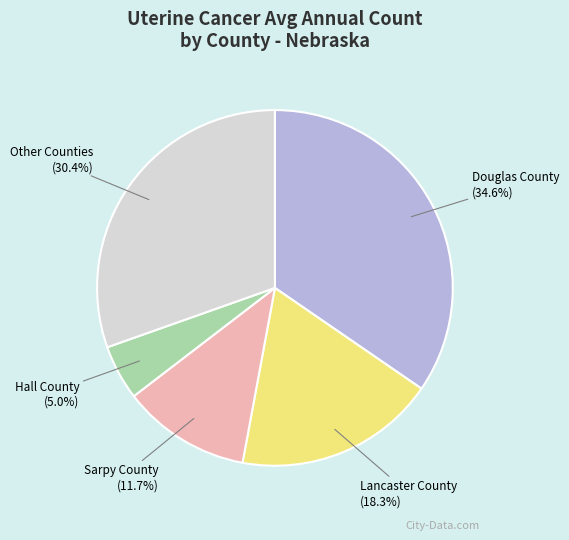

How many segments does this pie chart have?

5